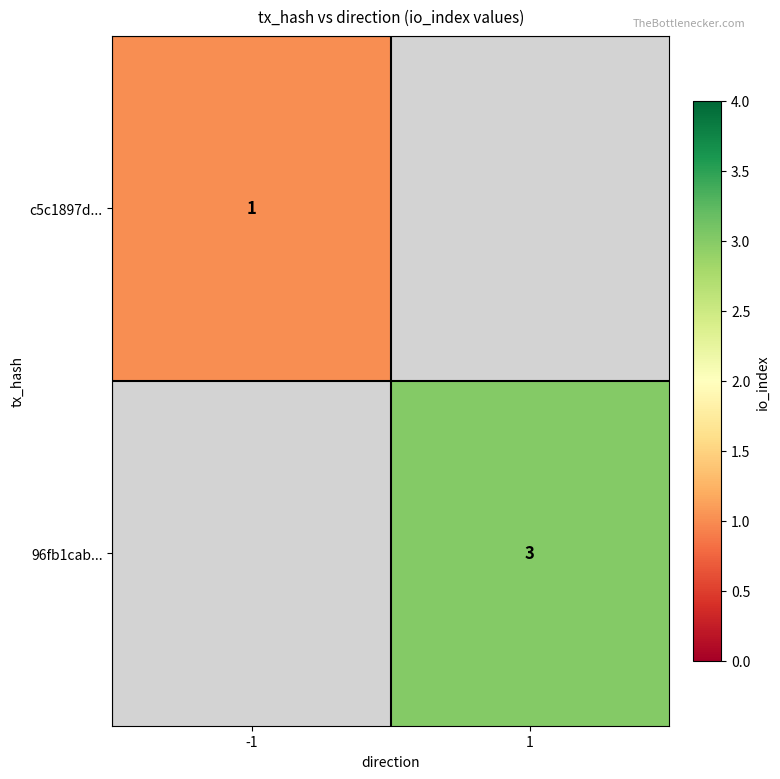

Is the value of c5c1897d... at -1 greater than the value of 96fb1cab... at 1?

No